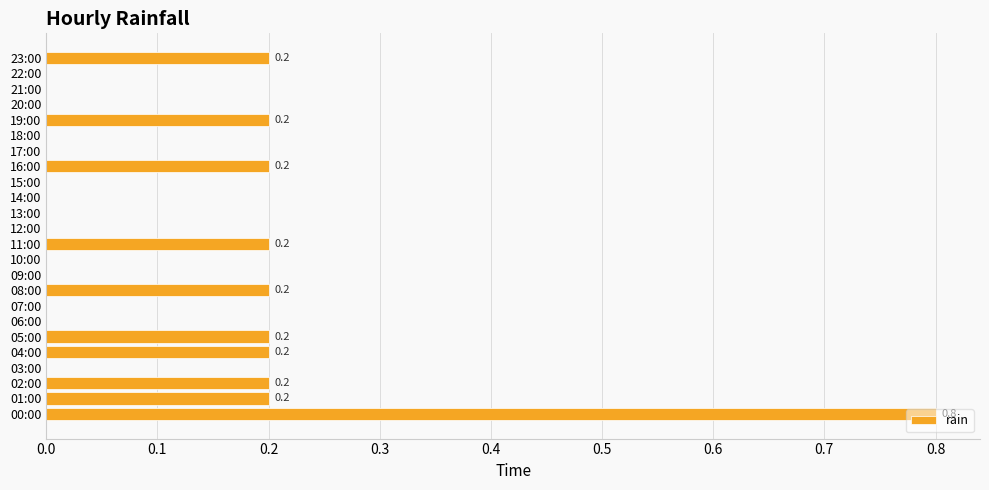

True or false: the data shows 0.0 at 09:00.

True